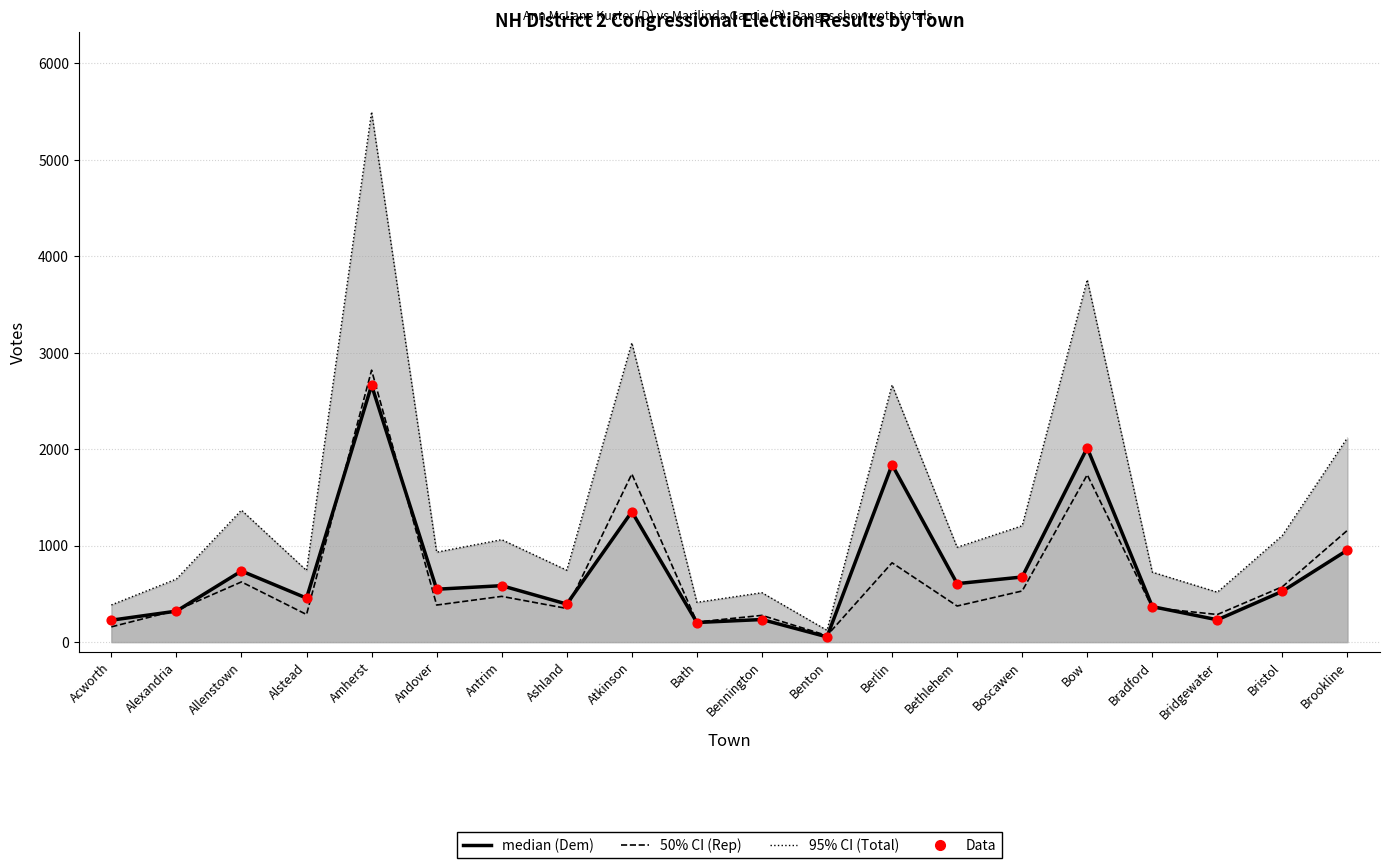

Which series contains the highest Y value?

Total Votes (dotted)